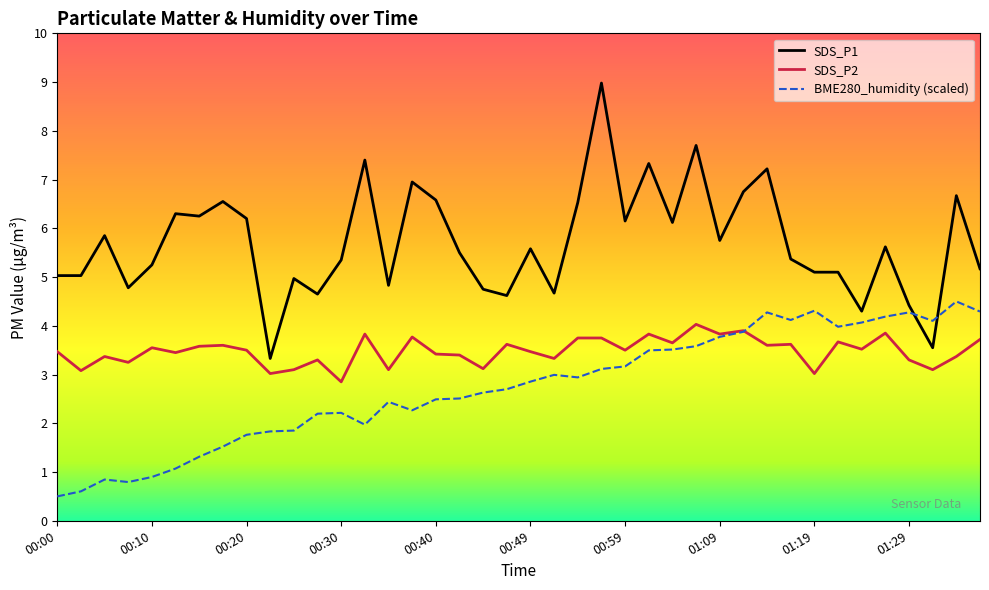

List the series in order of their peak value, highest first.

SDS_P1, BME280_humidity (scaled), SDS_P2